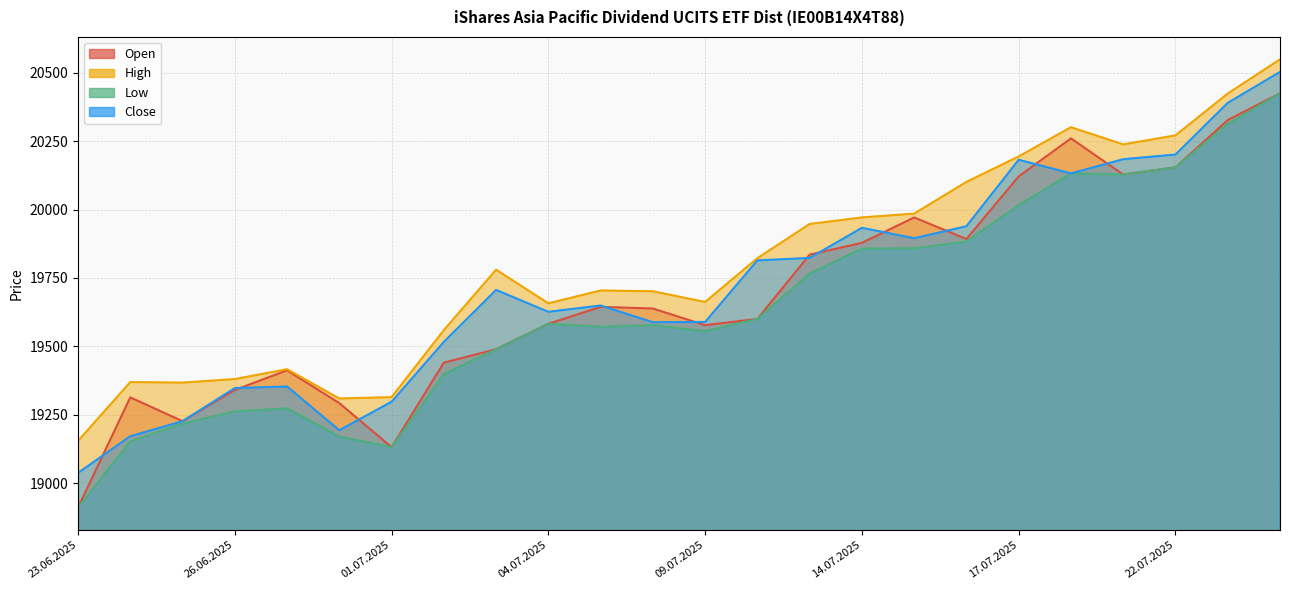

Reading right to left, extract all data points from this chart.

Open: 20425	20327	20154	20128	20260	20121	19892	19971	19878	19835	19600	19577	19638	19644	19582	19489	19440	19131	19292	19412	19340	19226	19313	18910
High: 20549	20424	20271	20238	20301	20194	20101	19985	19971	19947	19822	19662	19701	19704	19657	19780	19559	19314	19309	19416	19380	19367	19369	19154
Low: 20425	20313	20154	20128	20132	20016	19883	19858	19857	19766	19600	19555	19577	19571	19582	19489	19398	19131	19170	19273	19262	19217	19152	18910
Close: 20503	20390	20201	20184	20132	20182	19939	19895	19933	19823	19814	19589	19588	19649	19626	19706	19516	19297	19193	19353	19347	19226	19171	19037